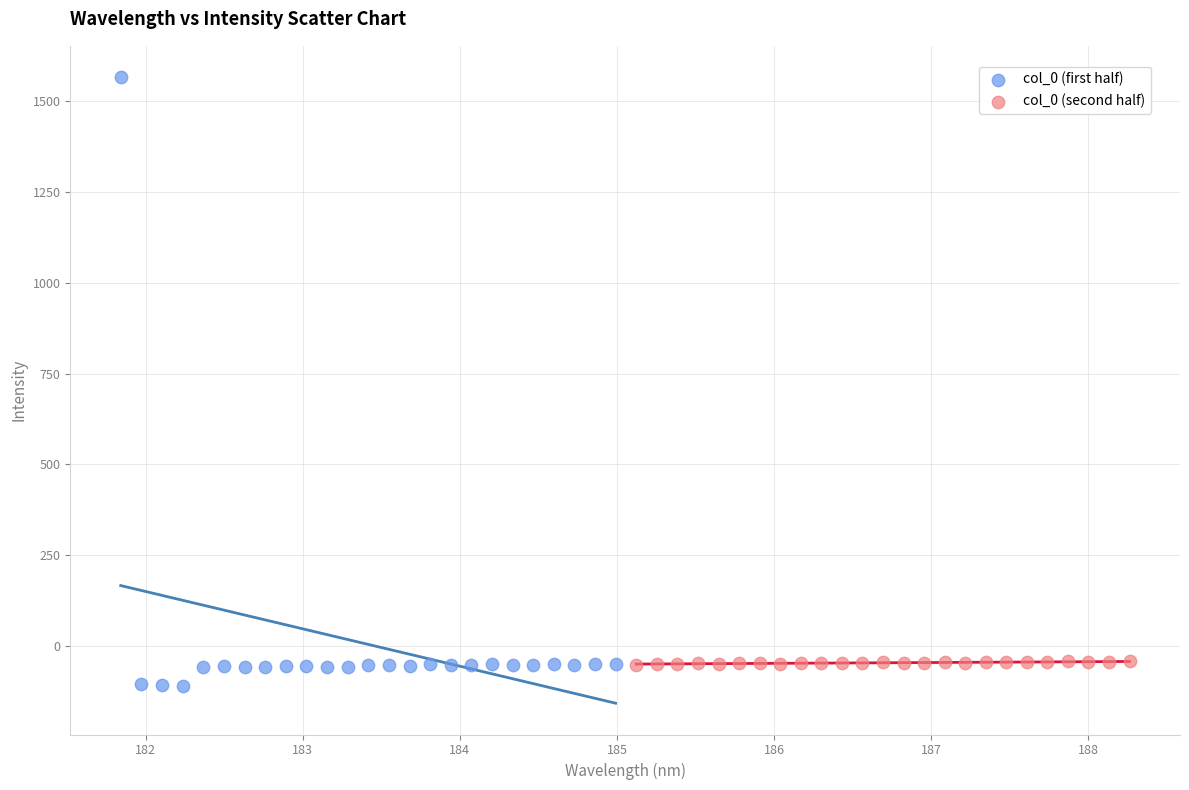

Which series contains the highest Y value?

col_0 (first half)